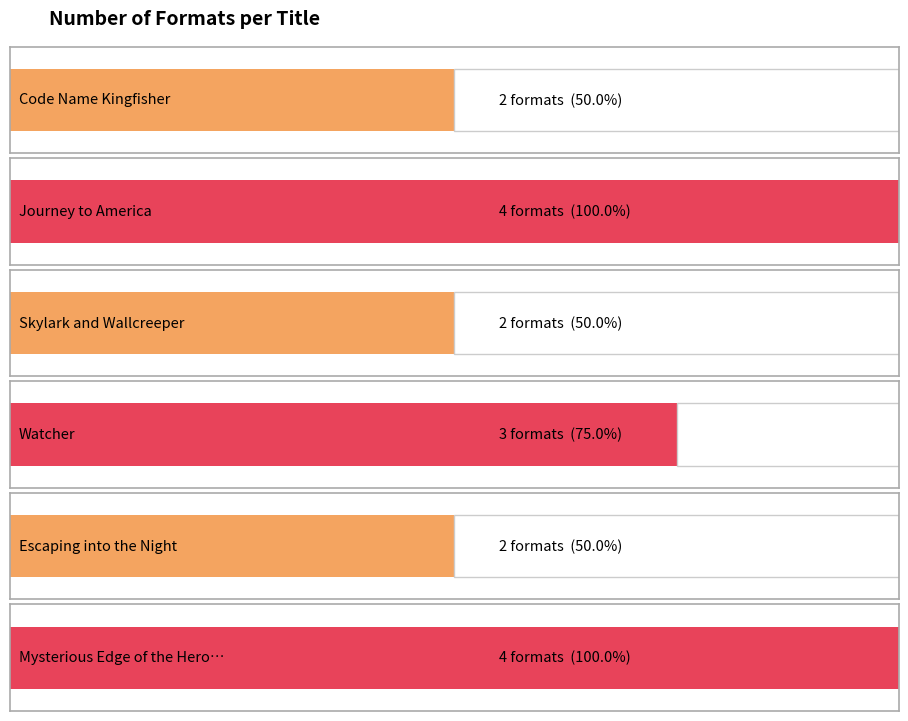

At which label does the data first exceed 3?

Journey to America